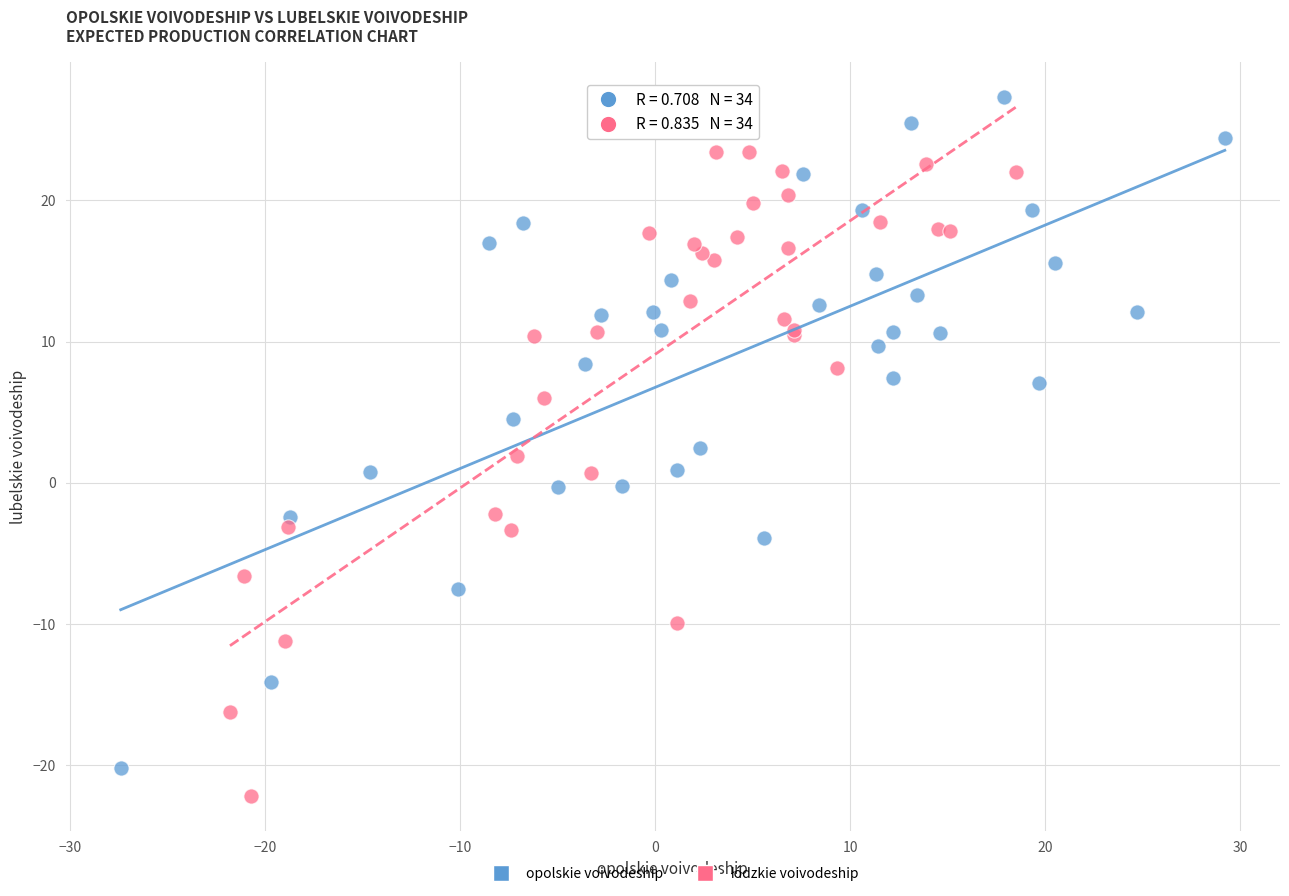

Which series has the largest Y range (max minus min)?

opolskie voivodeship